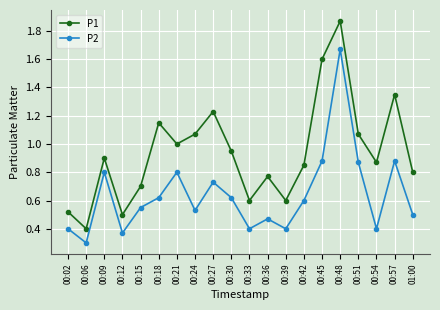

What is the smallest value displayed?

0.3